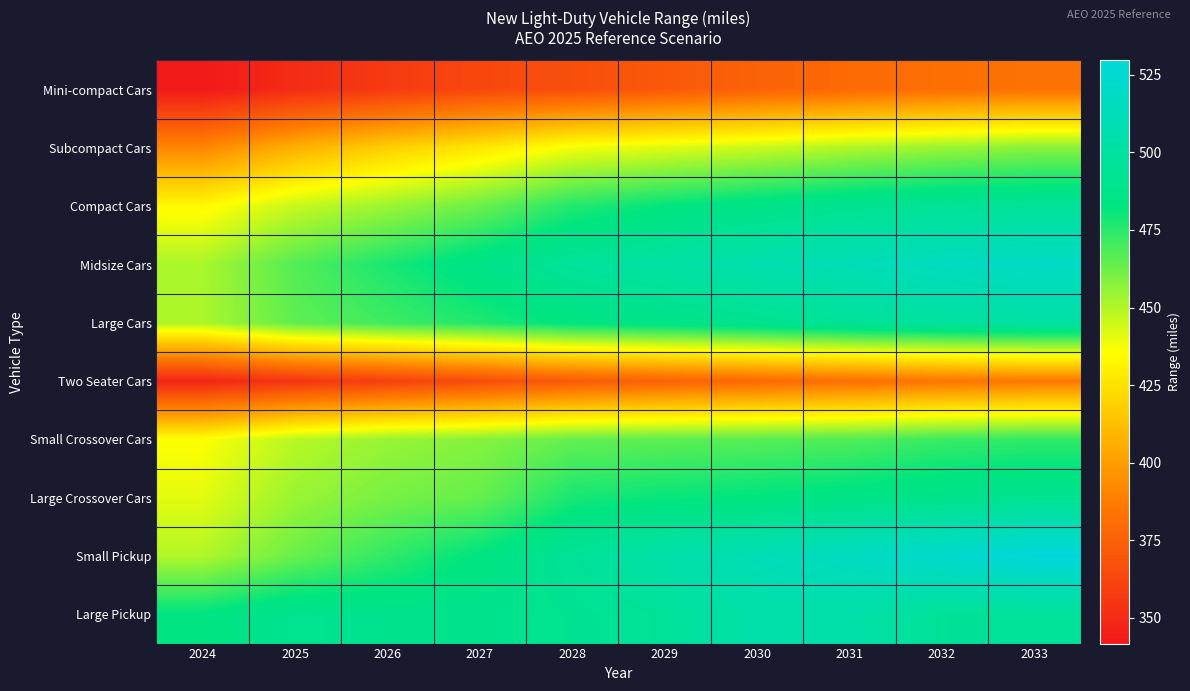

At 2032, list the series in order from largest to smallest.

Small Pickup, Midsize Cars, Large Cars, Large Pickup, Compact Cars, Large Crossover Cars, Small Crossover Cars, Subcompact Cars, Two Seater Cars, Mini-compact Cars